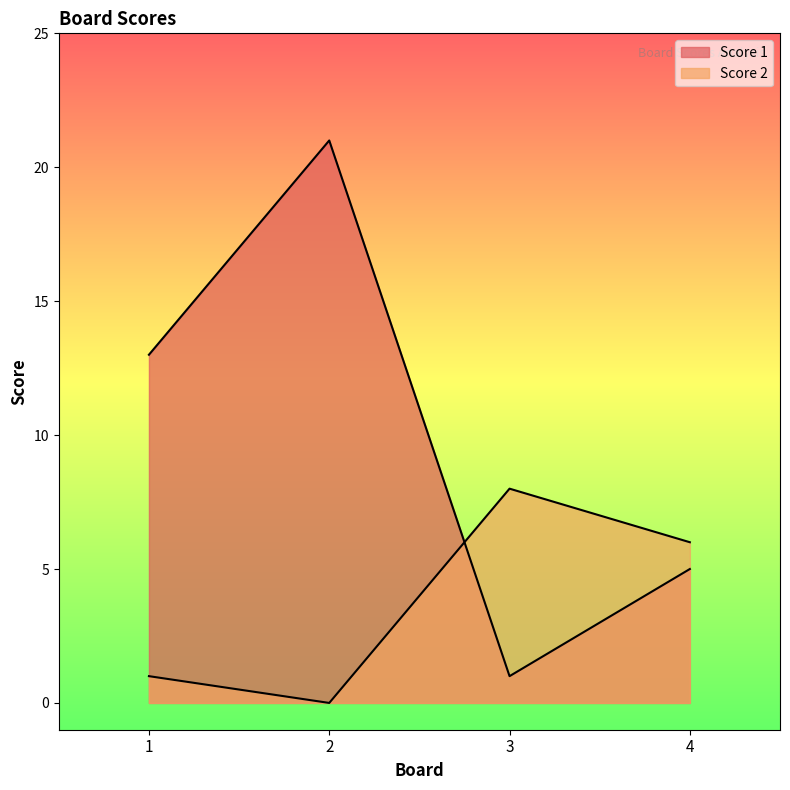

What are all the series names shown in the legend?

Score 1, Score 2